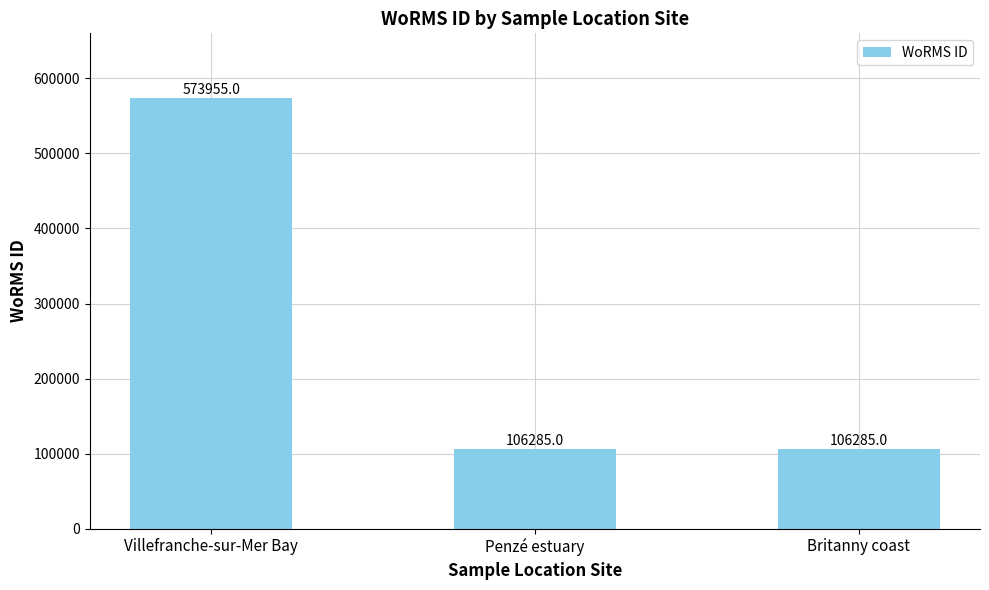

Which category has the highest value across all series?

Villefranche-sur-Mer Bay